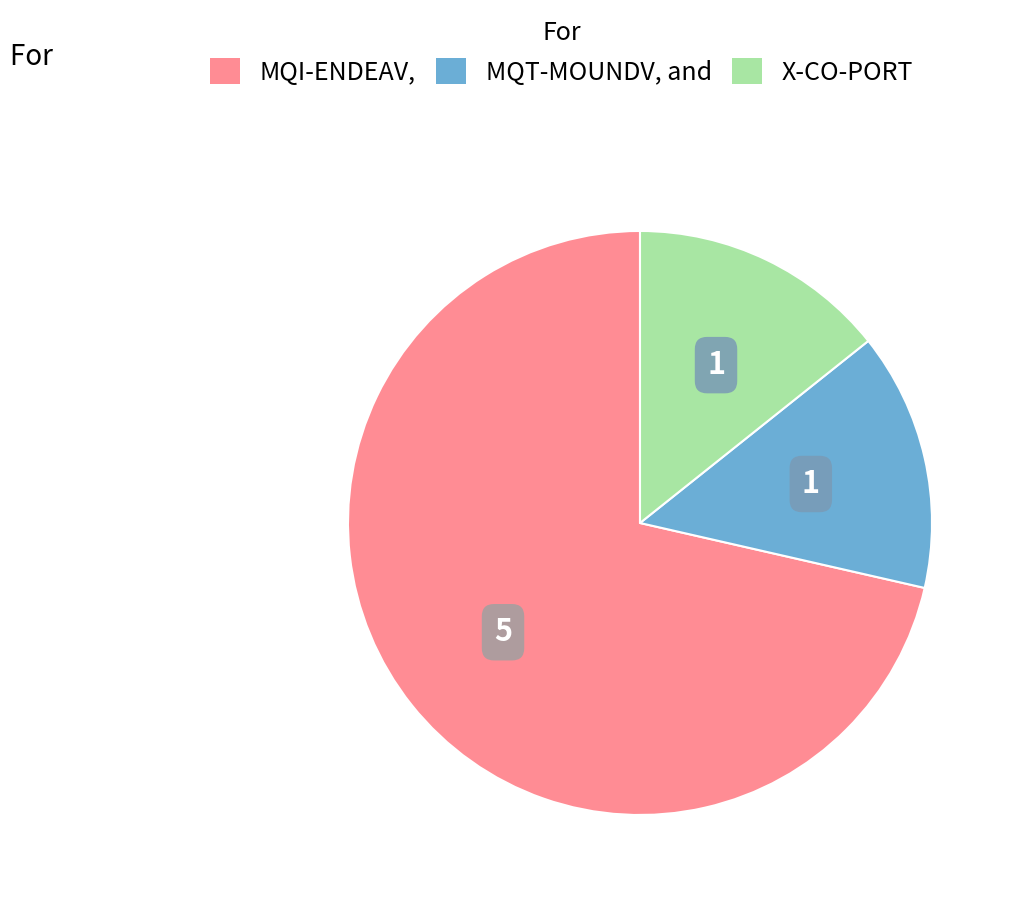

What is the ratio of the value at MQT-MOUNDV to the value at X-CO-PORT?

1.0